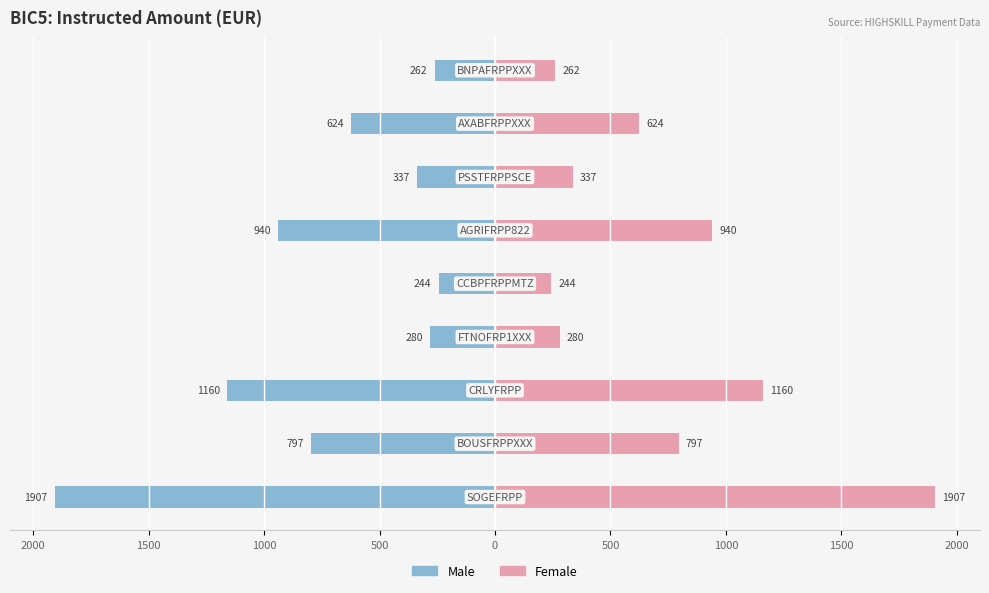

What is the difference between the maximum and minimum values in the Female series?

1662.5